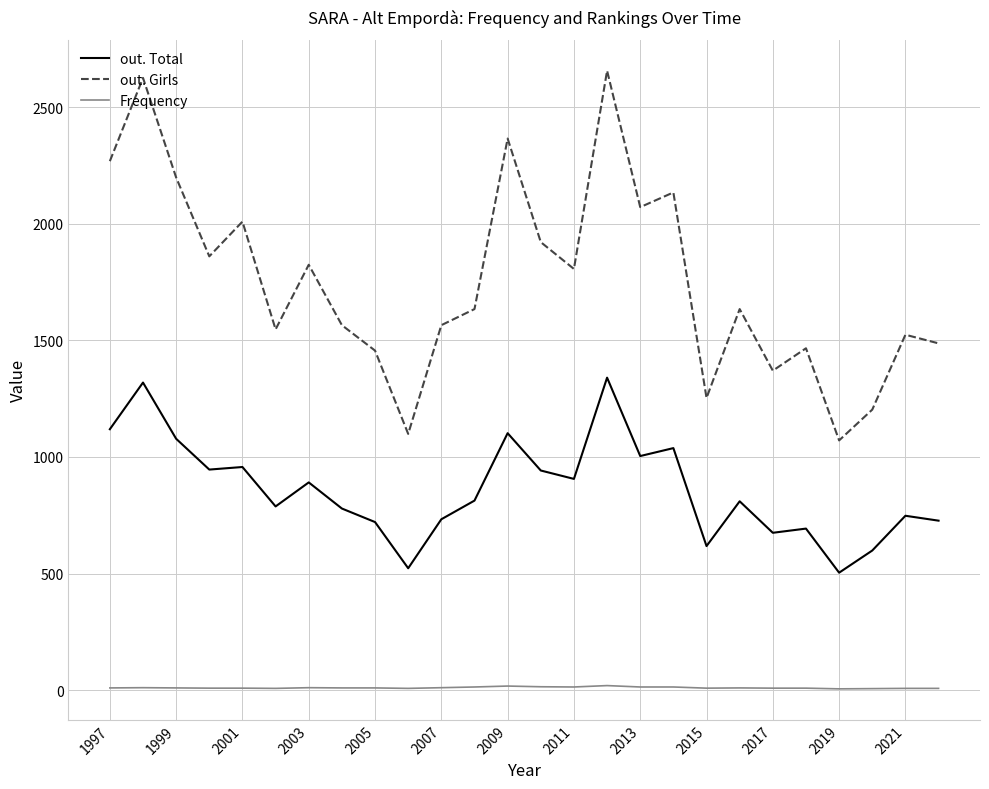

True or false: out. Girls and out. Total intersect in this chart.

False